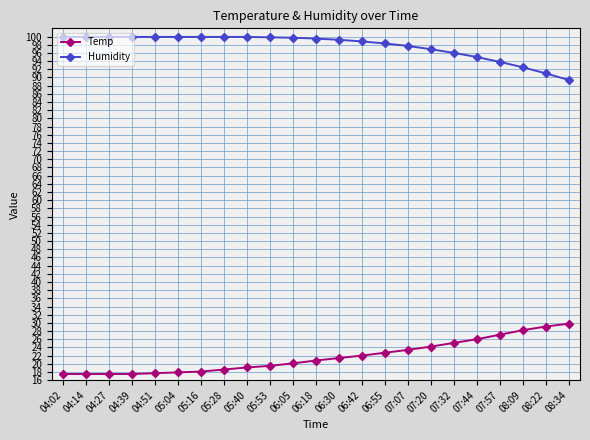

What is the difference between the maximum and minimum values in the Humidity series?

10.5